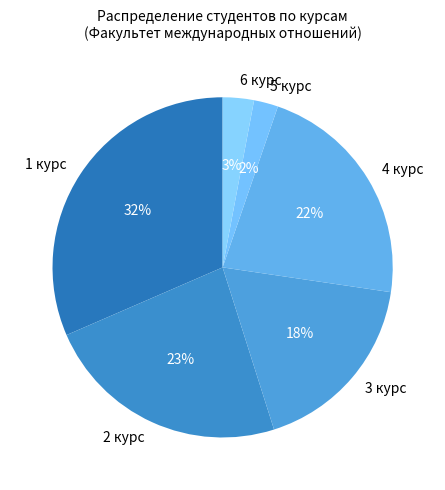

Which category has the smallest portion of the pie?

5 курс